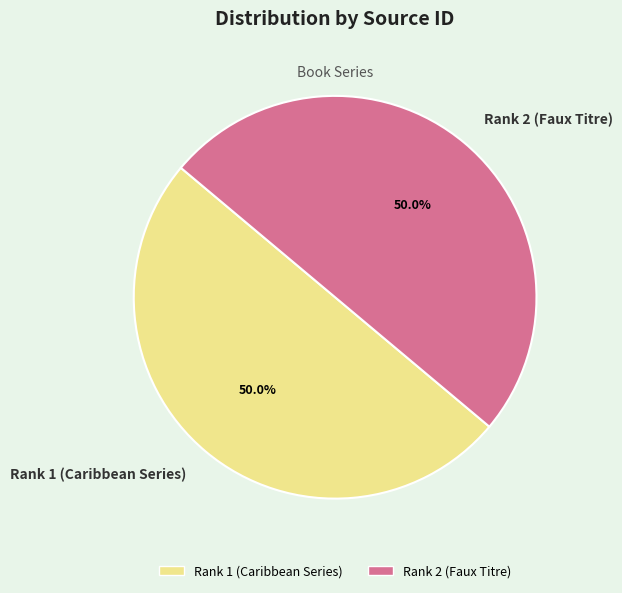

To the nearest percent, what percentage of the pie is Rank 2 (Faux Titre)?

50%